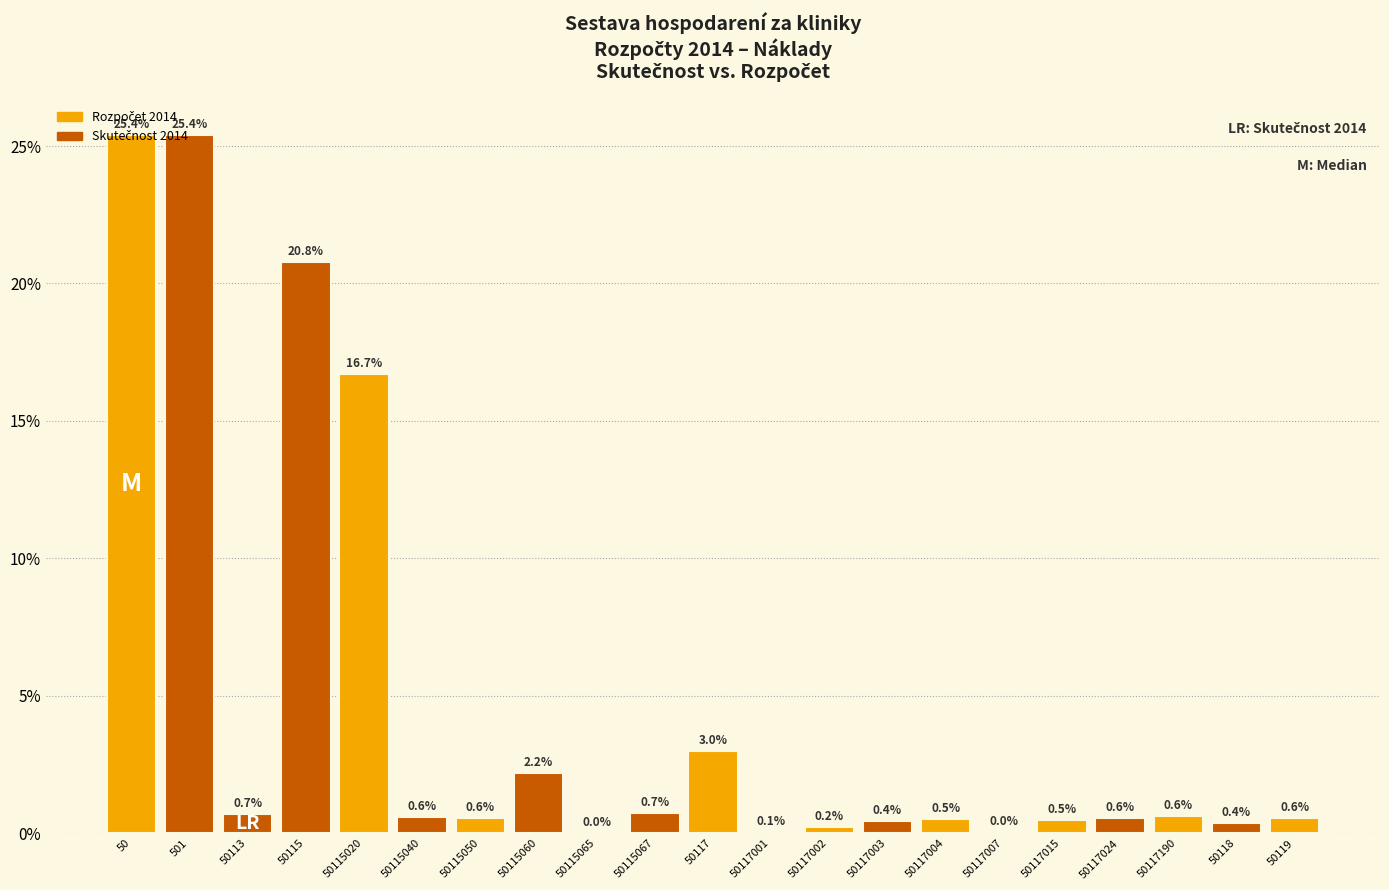

Where is the data nearest to the value 12?

50115020